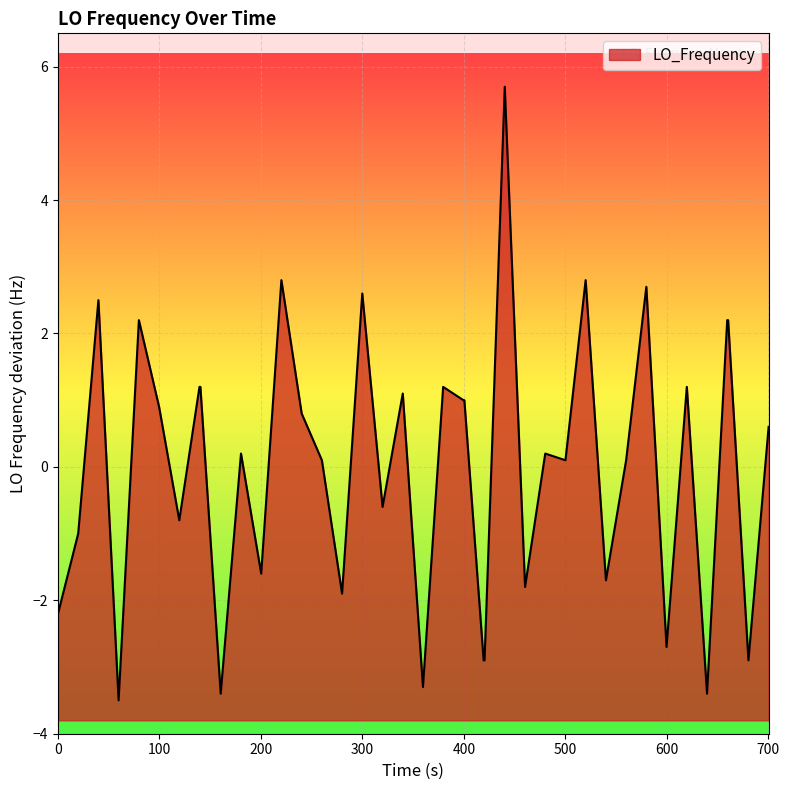

What is the smallest value displayed?

-3.5